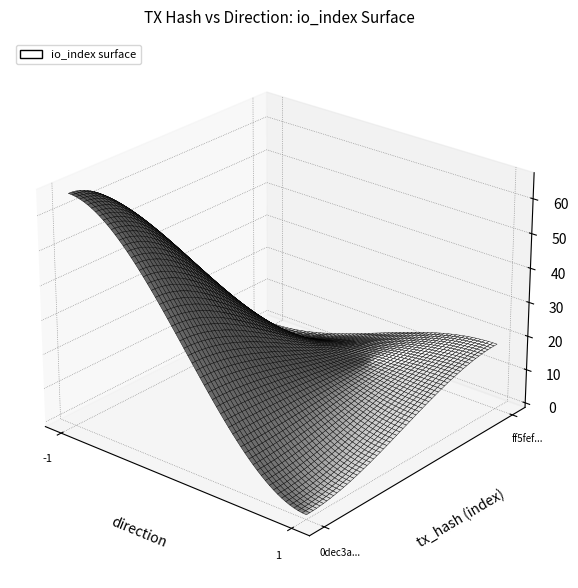

The 0dec3a43a81992622e48585b780345c665fa735 series shows 66 at io_index. True or false?

True